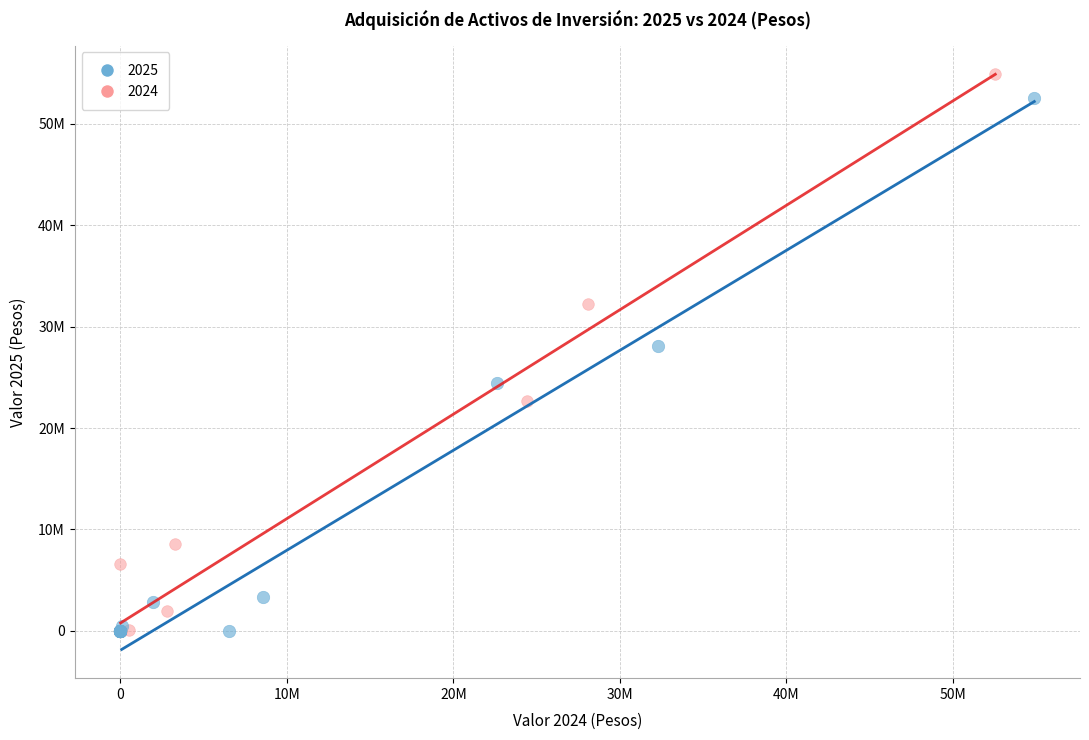

What are all the series names shown in the legend?

2025, 2024